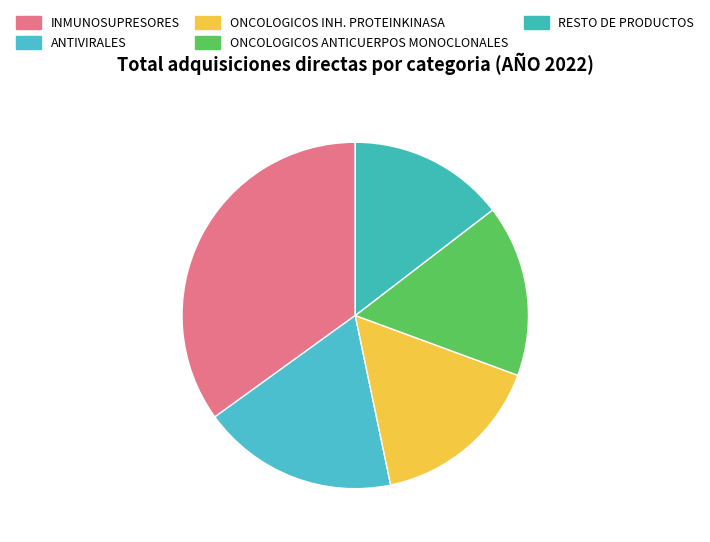

How many slices are in this pie chart?

5